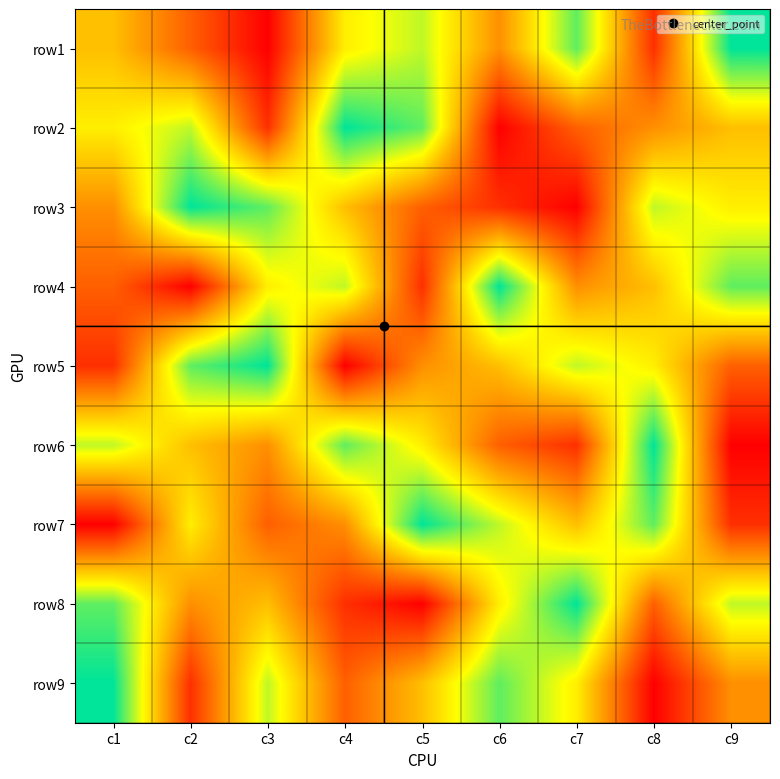

Which category has the lowest value across all series?

c3